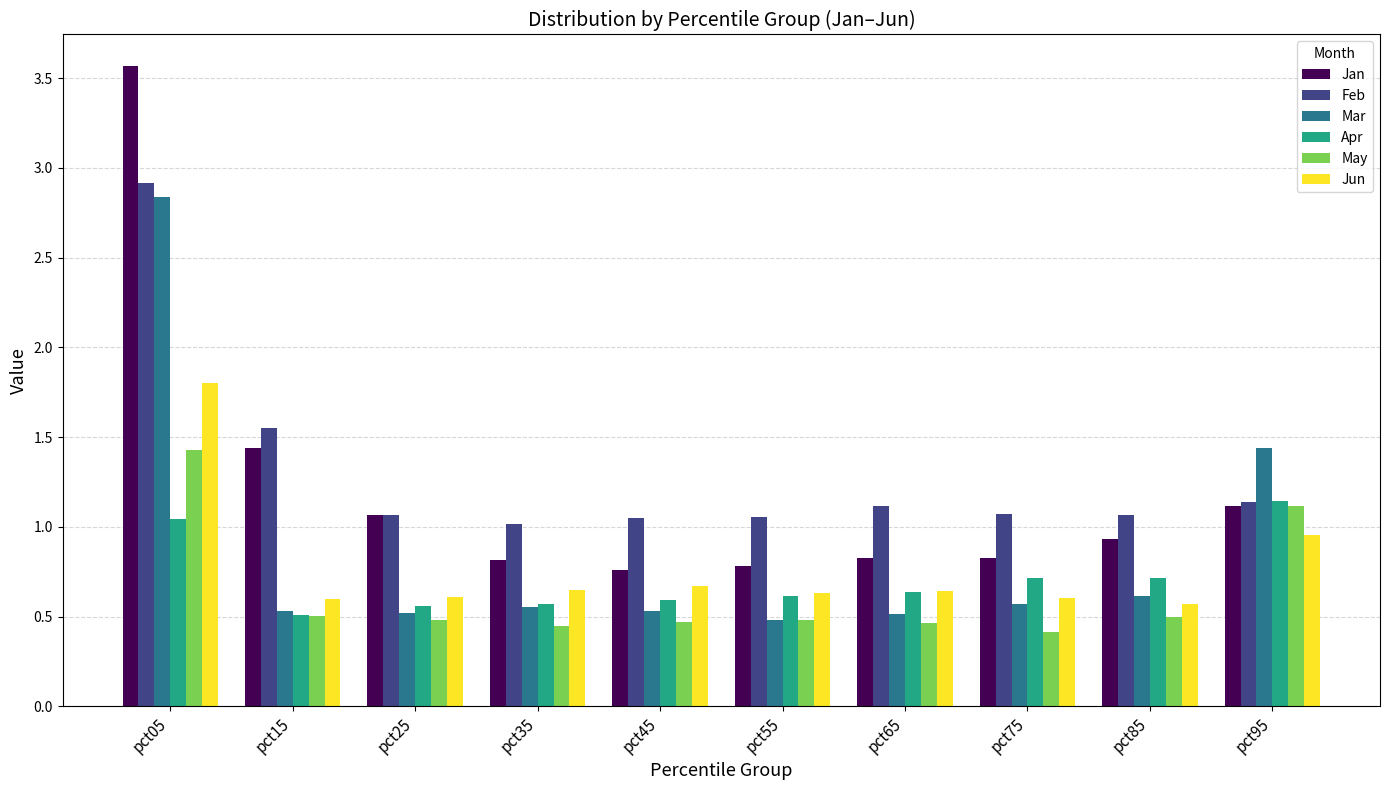

What is the total value across all series at pct65?

4.2